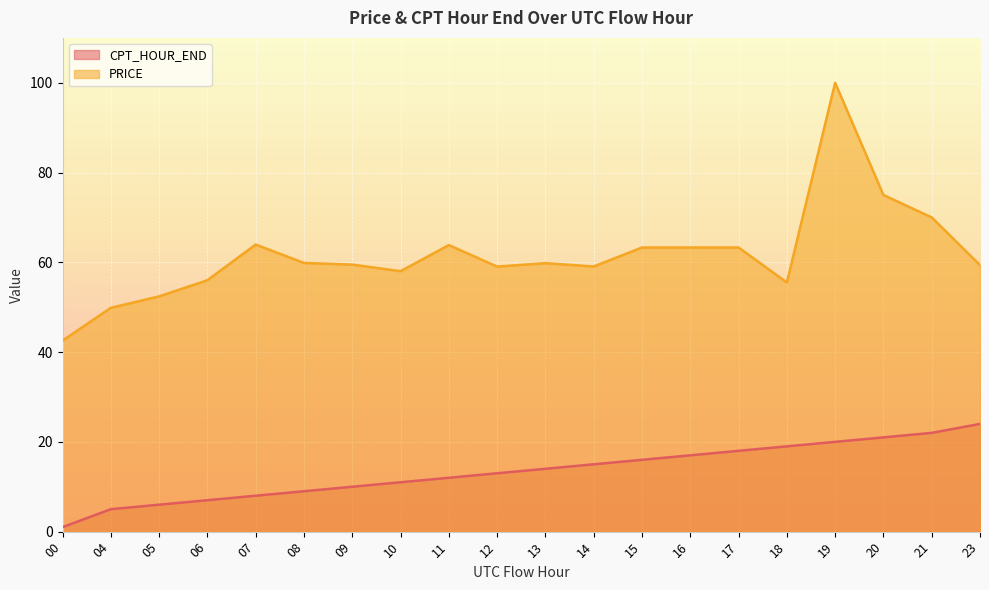

What is the difference between the maximum and minimum values in the PRICE series?

57.4